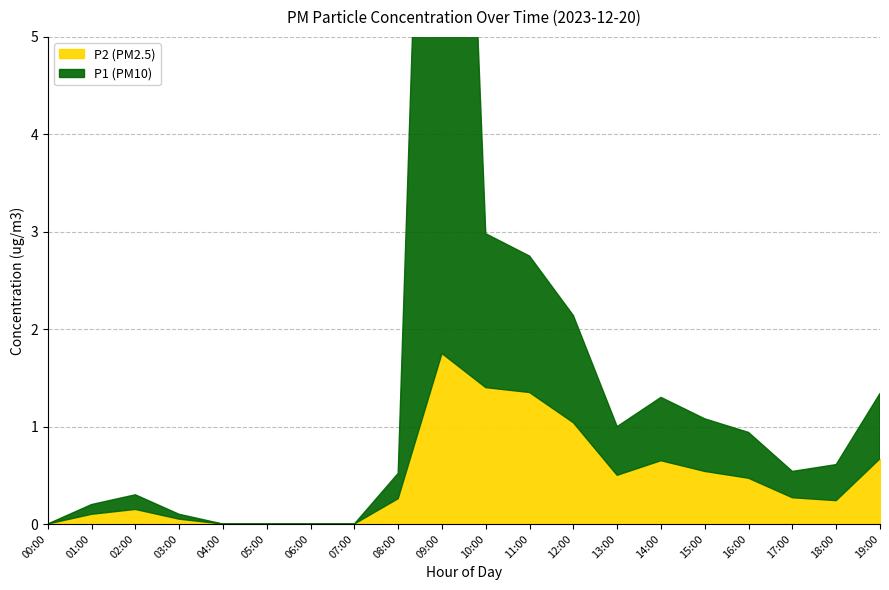

Which category has the lowest value across all series?

00:00